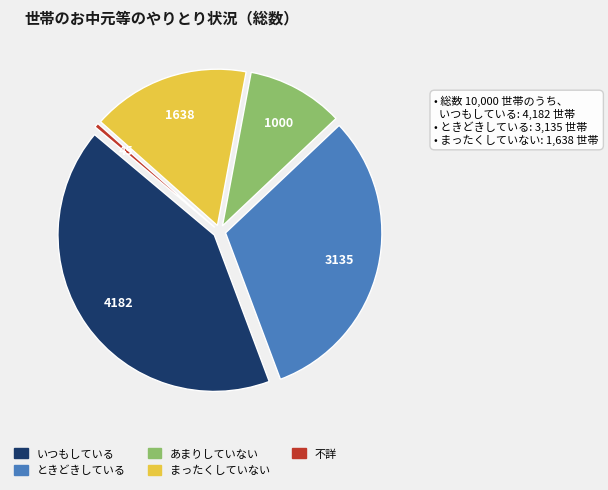

Is まったくしていない the majority of the pie?

No